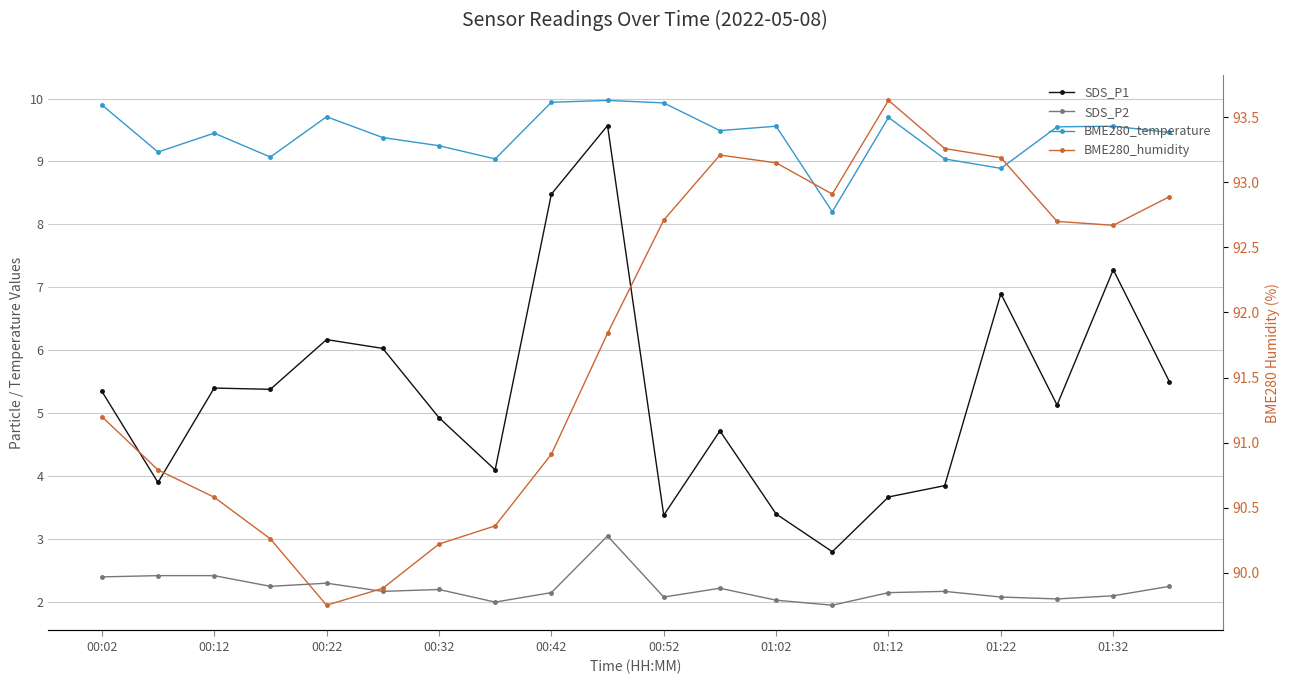

How many series are shown in this chart?

4